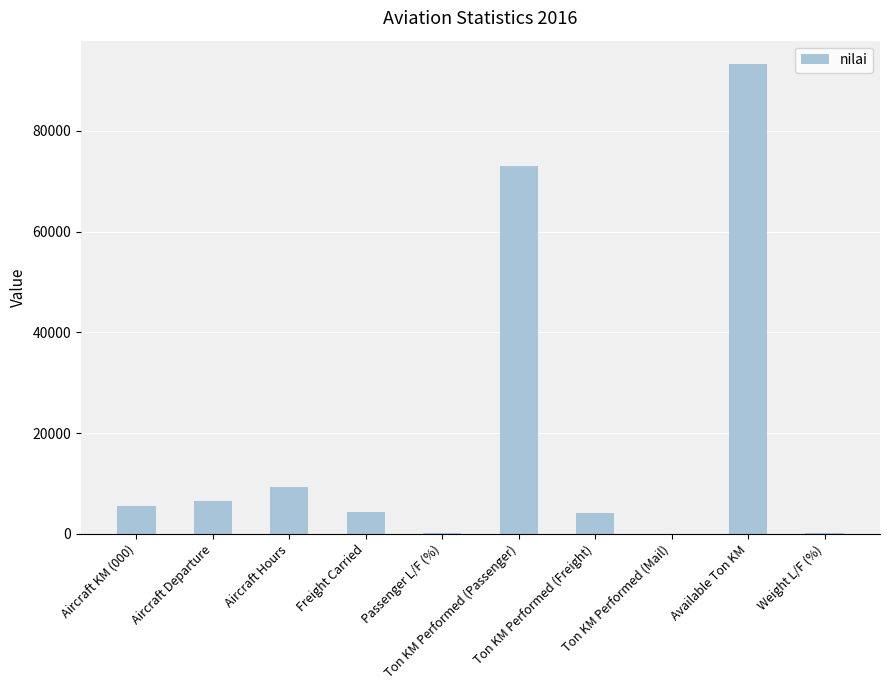

What is the sum of all values?

196346